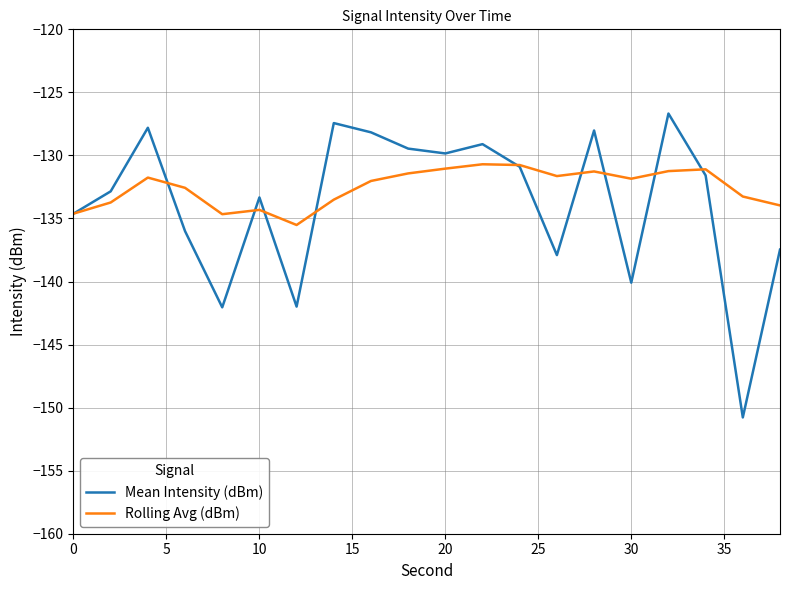

Which series has the widest spread of values?

Mean Intensity (dBm)